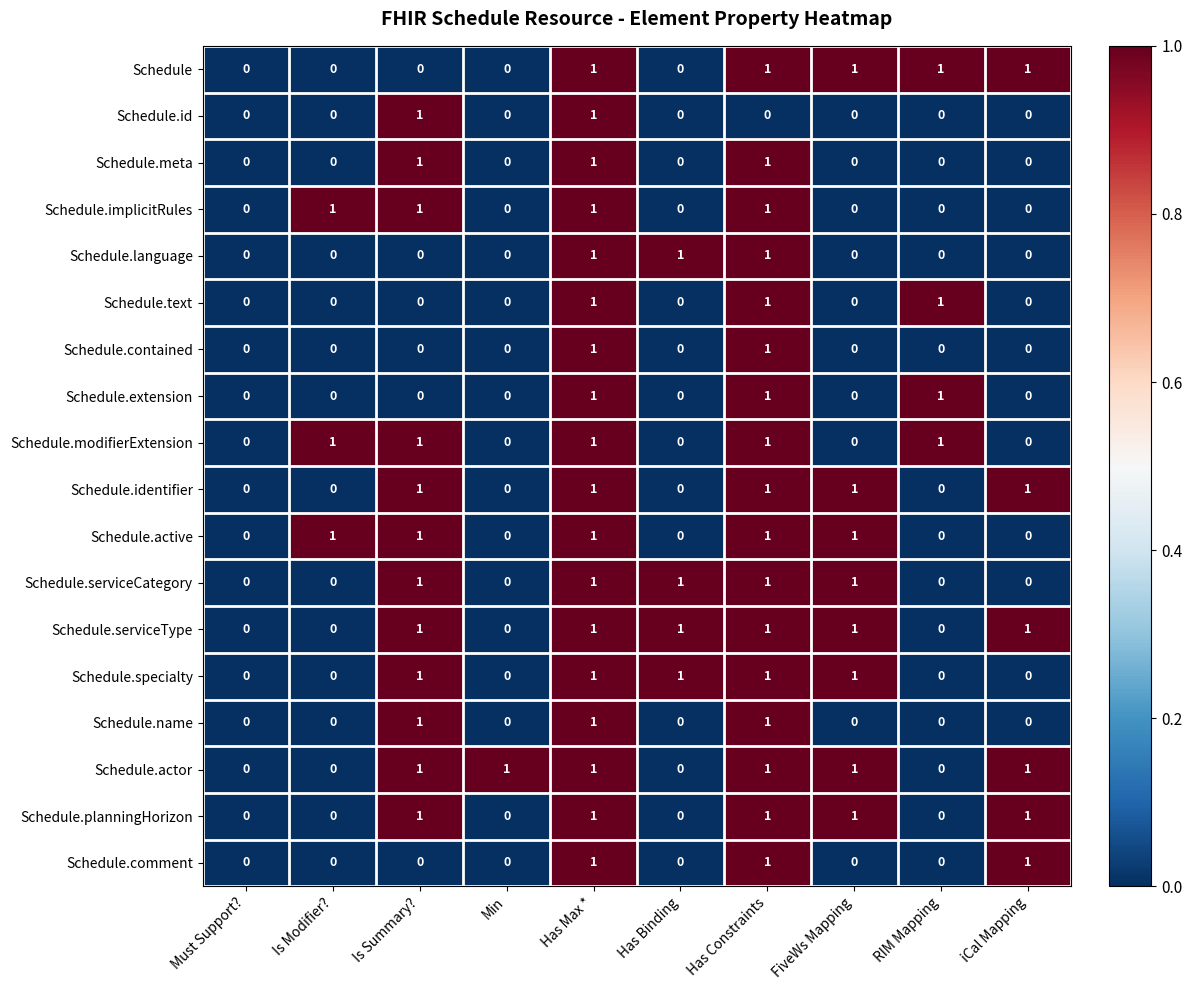

True or false: Schedule.modifierExtension has a value of 0 at Min.

True